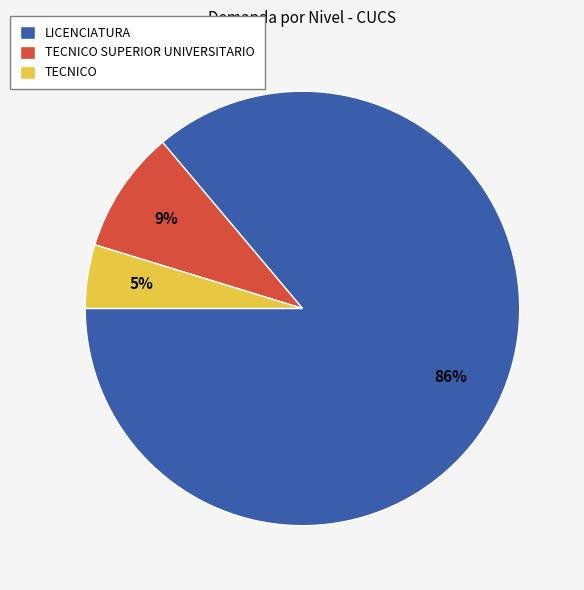

Between TECNICO and TECNICO SUPERIOR UNIVERSITARIO, which is larger?

TECNICO SUPERIOR UNIVERSITARIO